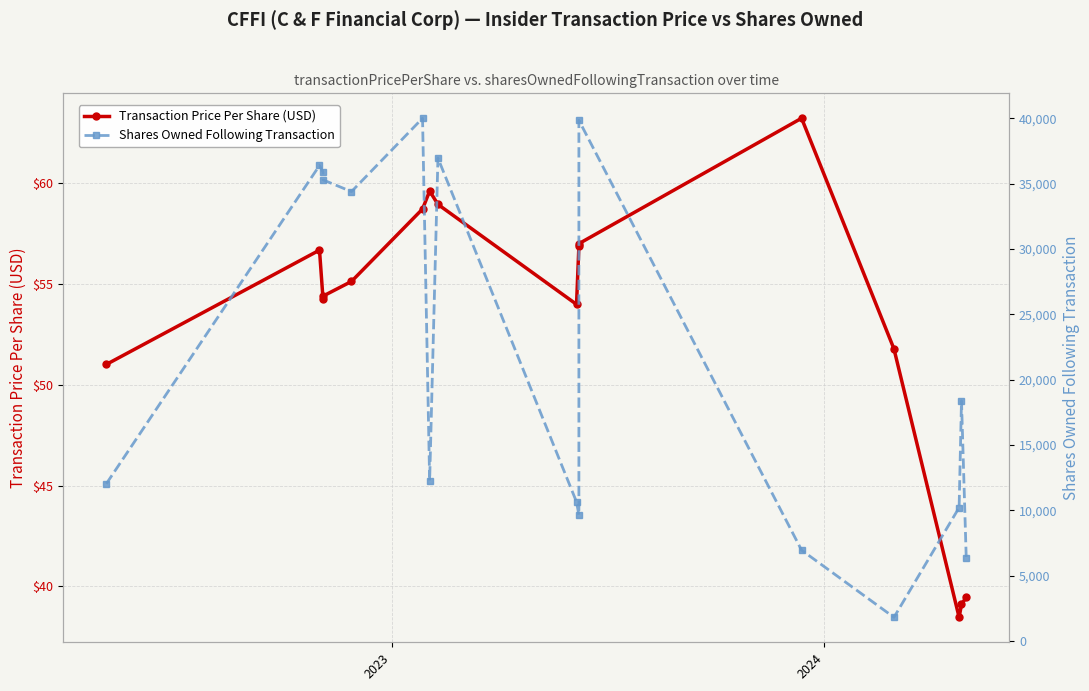

How many data points in Shares Owned Following Transaction are above 18367?

7